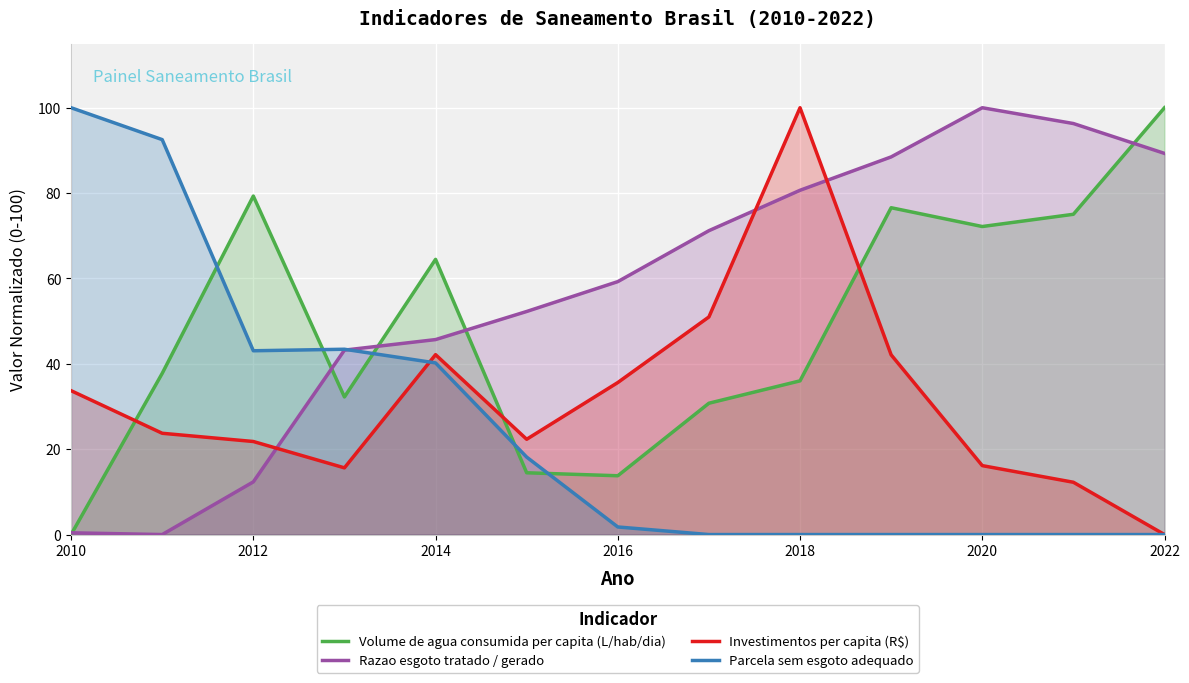

What are all the series names shown in the legend?

Volume de agua consumida per capita (L/hab/dia), Razao esgoto tratado / gerado, Investimentos per capita (R$), Parcela sem esgoto adequado